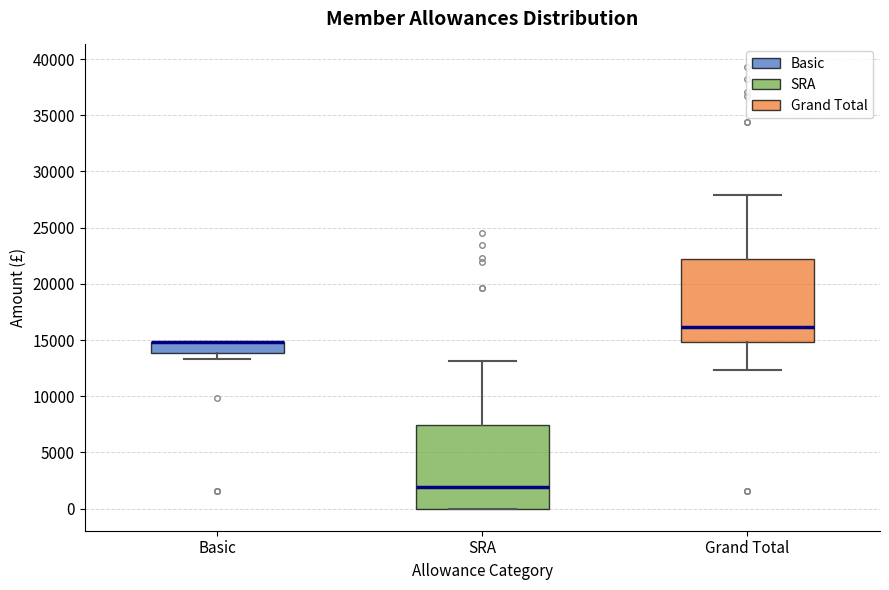

Reading left to right, transcribe this box plot: for each box, give where its median line is, the range the box spans, and where its two whiskers end, as read against the y-axis. The values are not printed on the chart, so give them approximately, as read against the axis.

Basic: median 15000 (drawn on the box's upper edge), box 14000 to 15000, whiskers 13500 to 15000
SRA: median 2000, box 0 to 7500, whiskers 0 to 13000
Grand Total: median 16000, box 15000 to 22000, whiskers 12500 to 28000